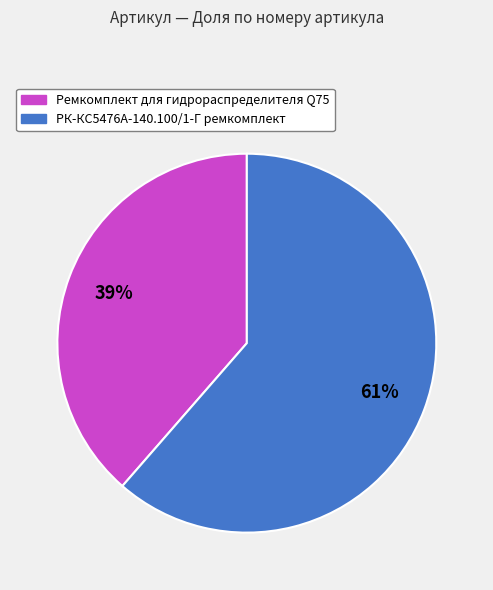

Count the number of slices in the pie.

2